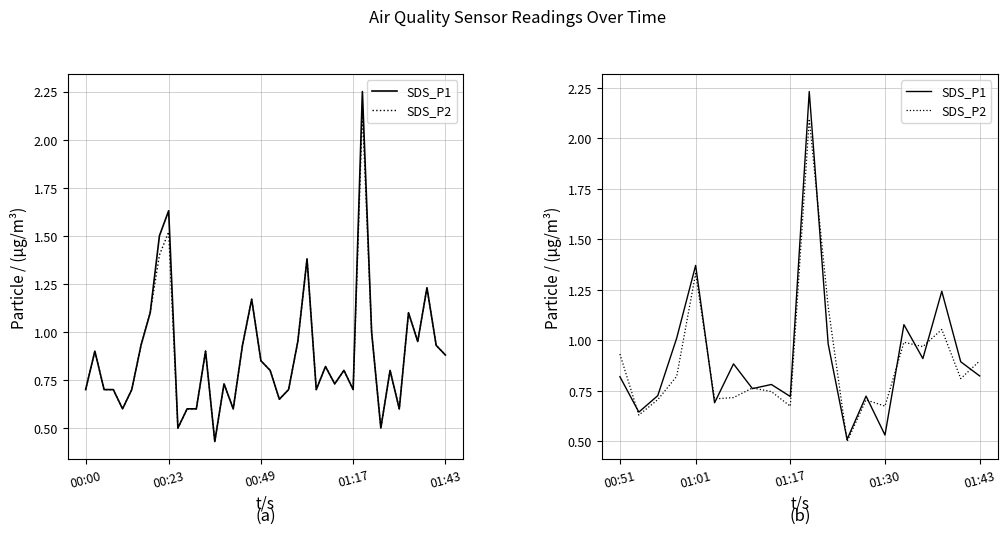

Which series has the largest total across all categories?

SDS_P1